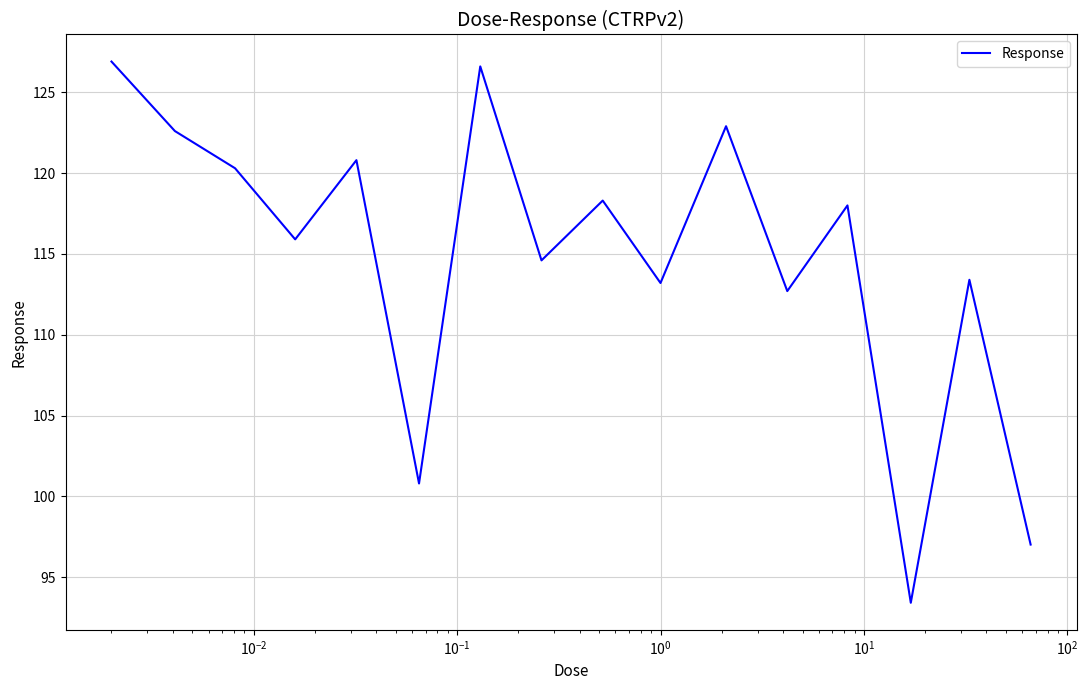

What is the minimum value shown in the chart?

93.4